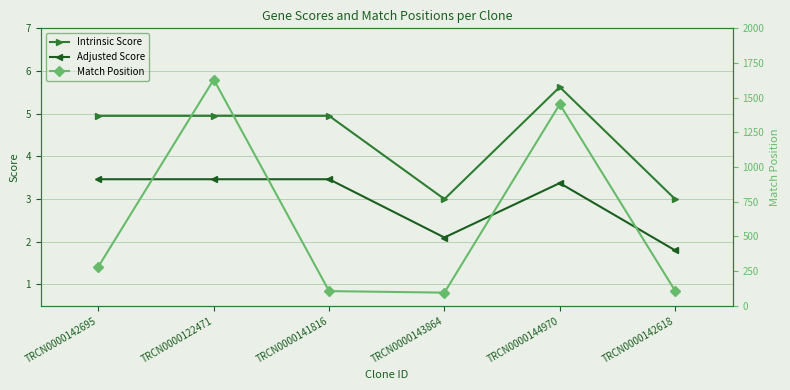

What is the total value across all series at TRCN0000144970?

1462.0